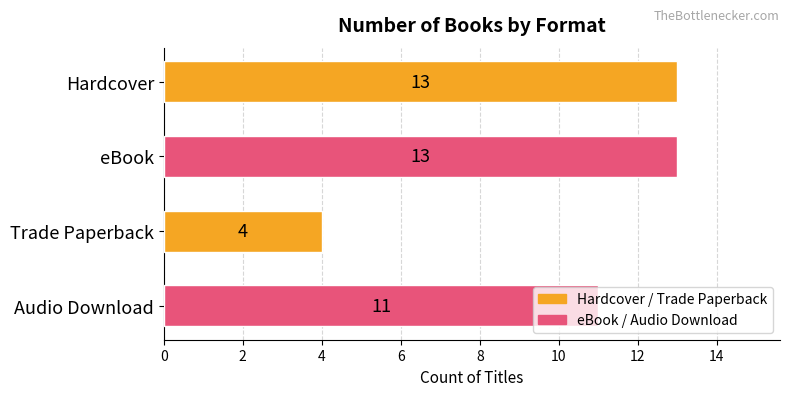

What position from the bottom is Trade Paperback?

2